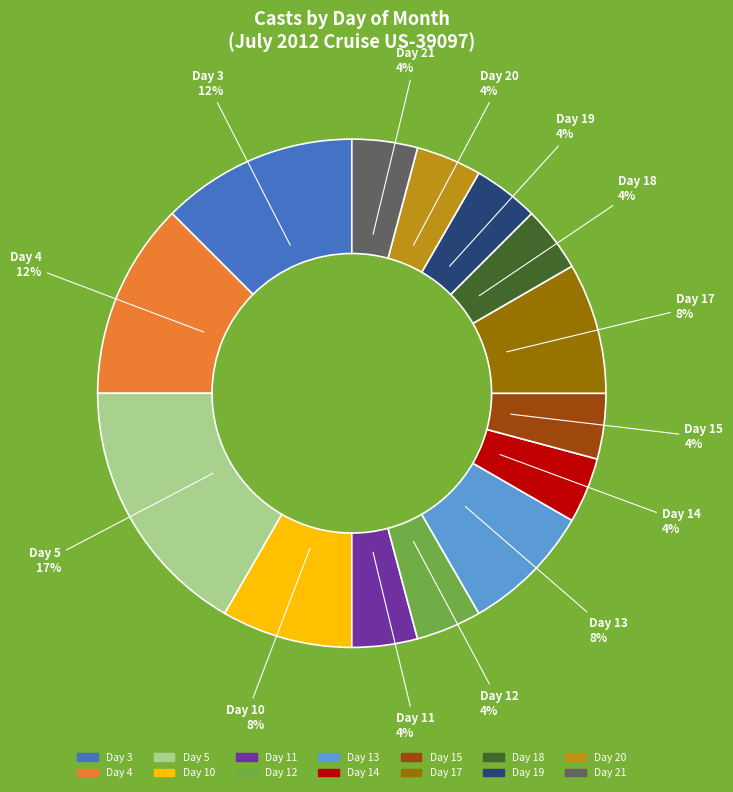

Does any single category account for the majority?

No